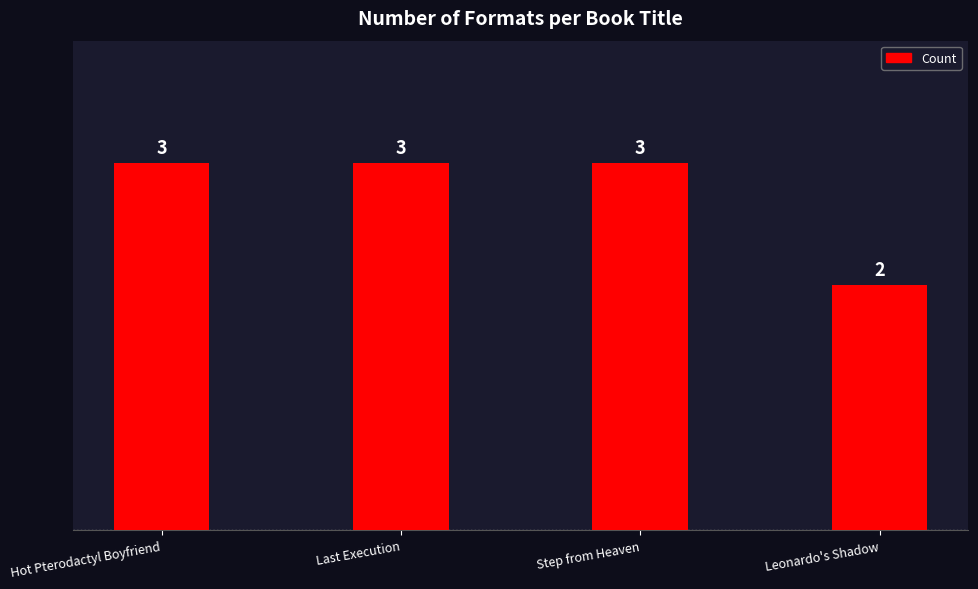

What is the change in value from Last Execution to Leonardo's Shadow?

-1